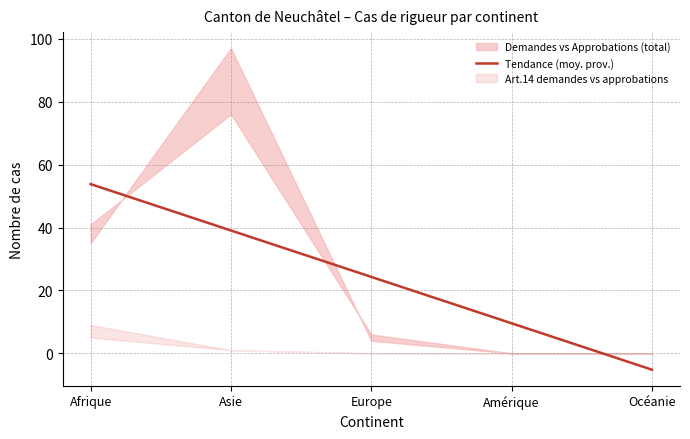

Count the number of values greater than 24.

3